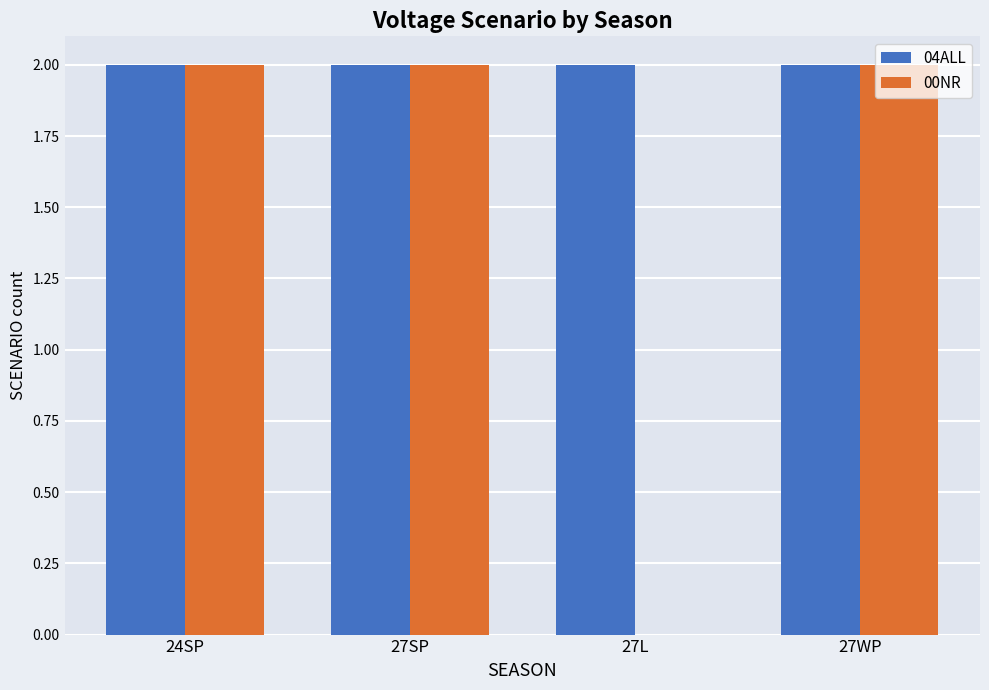

Which series changed the most between 27L and 27WP?

00NR